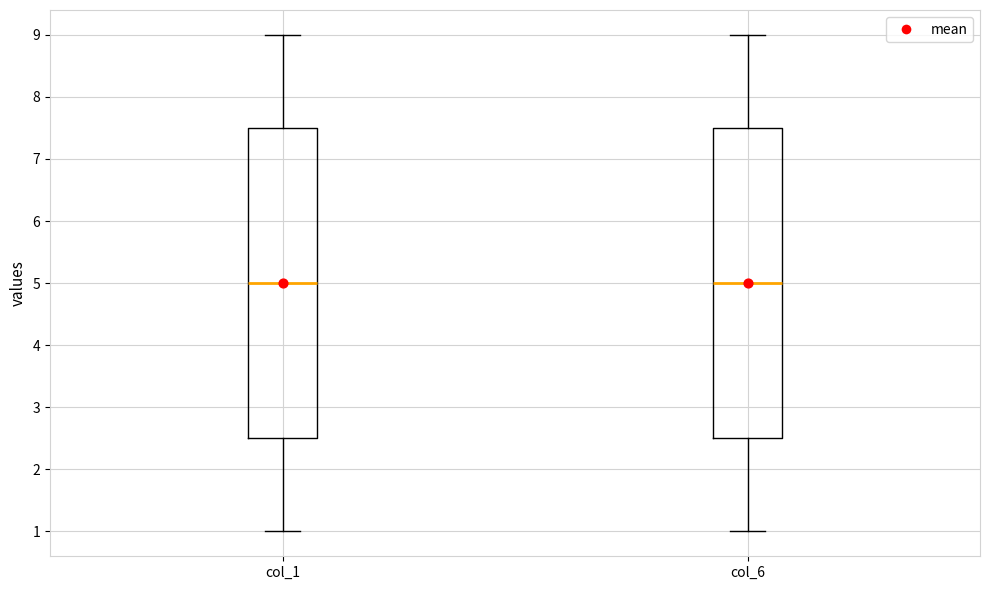

Where is the lower edge of the box for col_6 on the y-axis? The values are not printed on the chart, so give them approximately, as read against the axis.

2.5